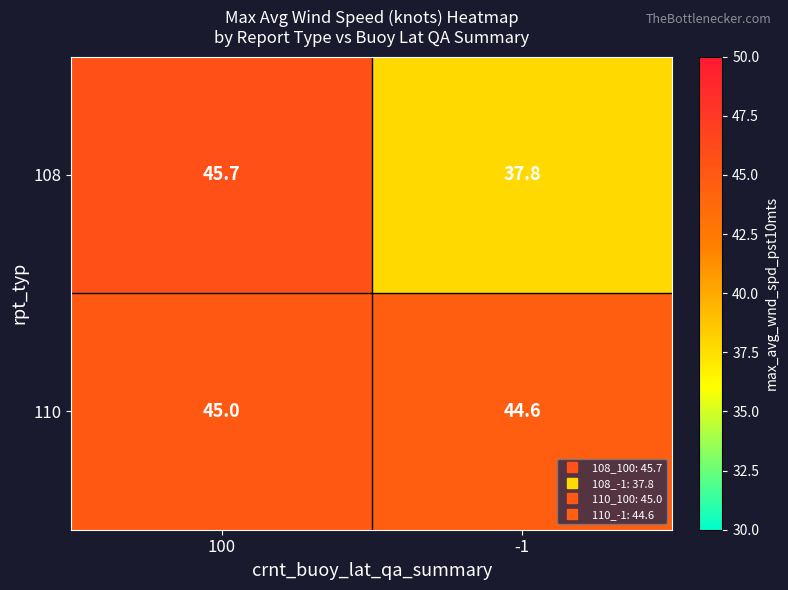

What is the total value across all series at -1?

82.4